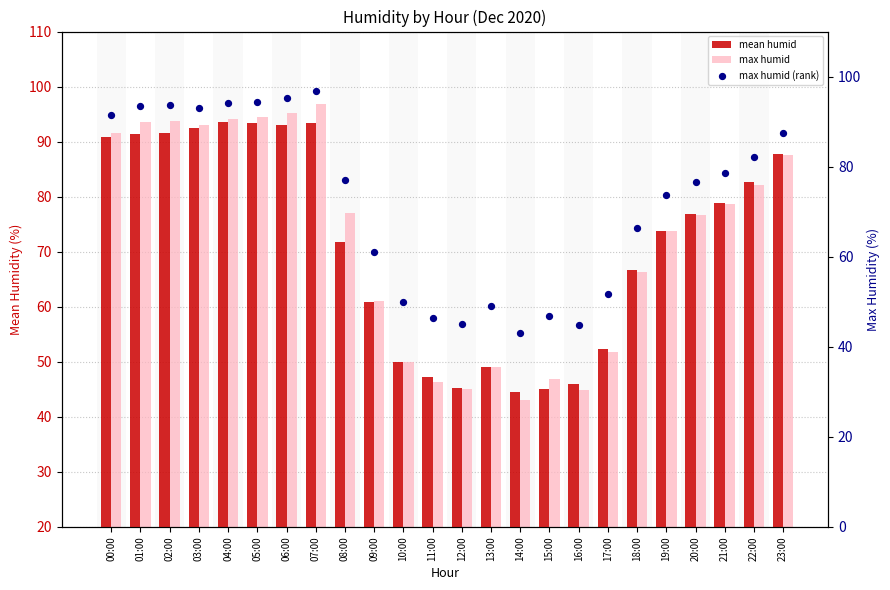

What is the total value across all series at 15:00?

138.9